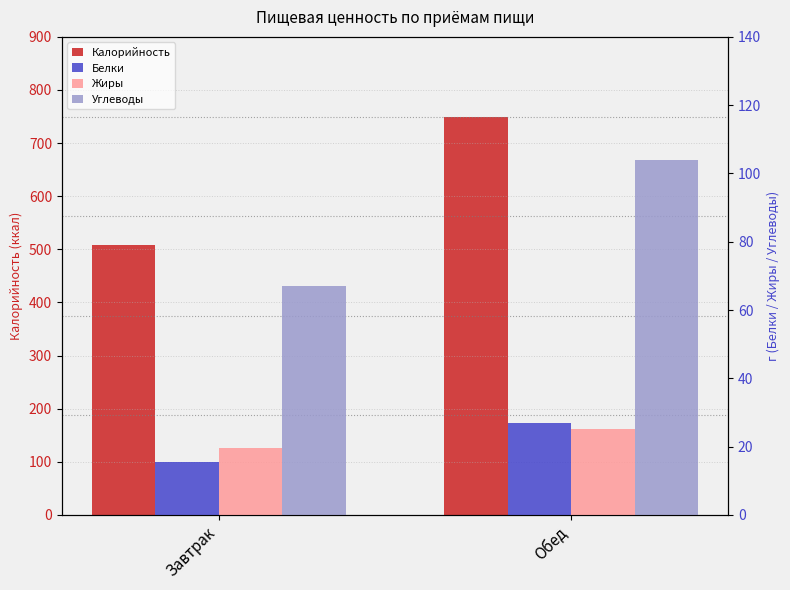

Which category has the highest value across all series?

Обед